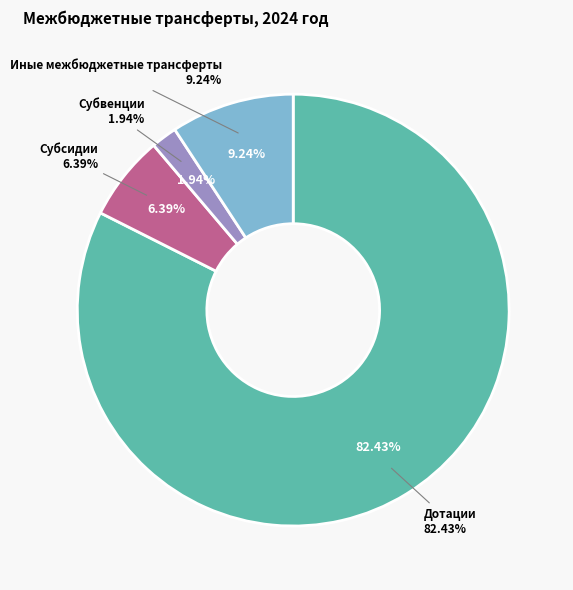

What percentage is the Субсидии slice, to the nearest percent?

6%